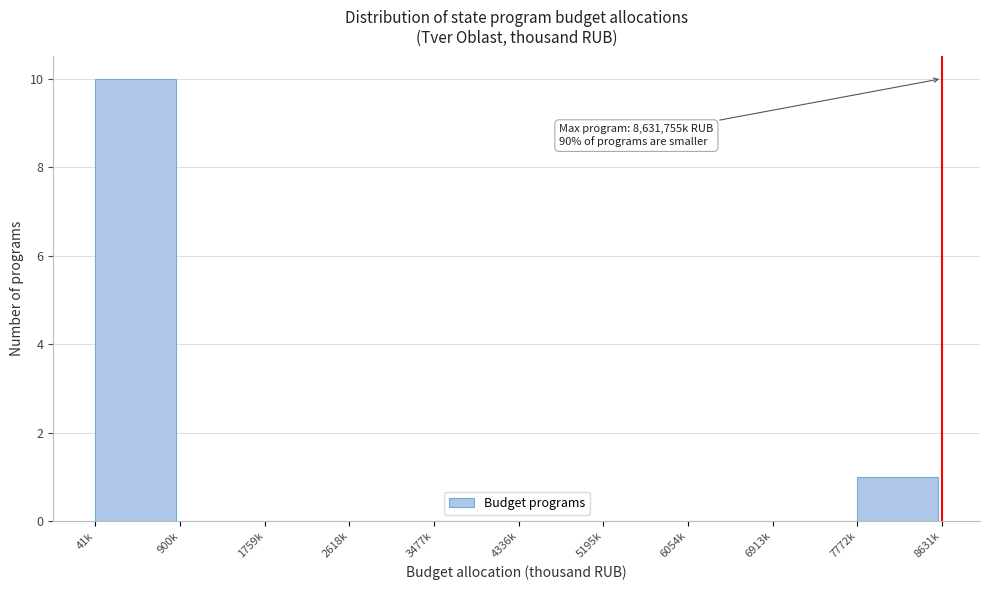

Reading left to right, list all the values displayed in this chart.

41k=10	900k=0	1759k=0	2618k=0	3477k=0	4336k=0	5195k=0	6054k=0	6913k=0	7772k=1